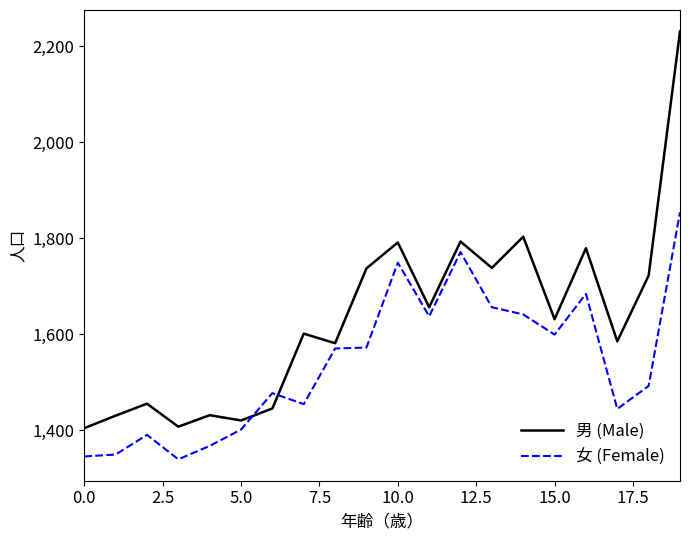

List the series in order of their overall mean, lowest first.

女 (Female), 男 (Male)